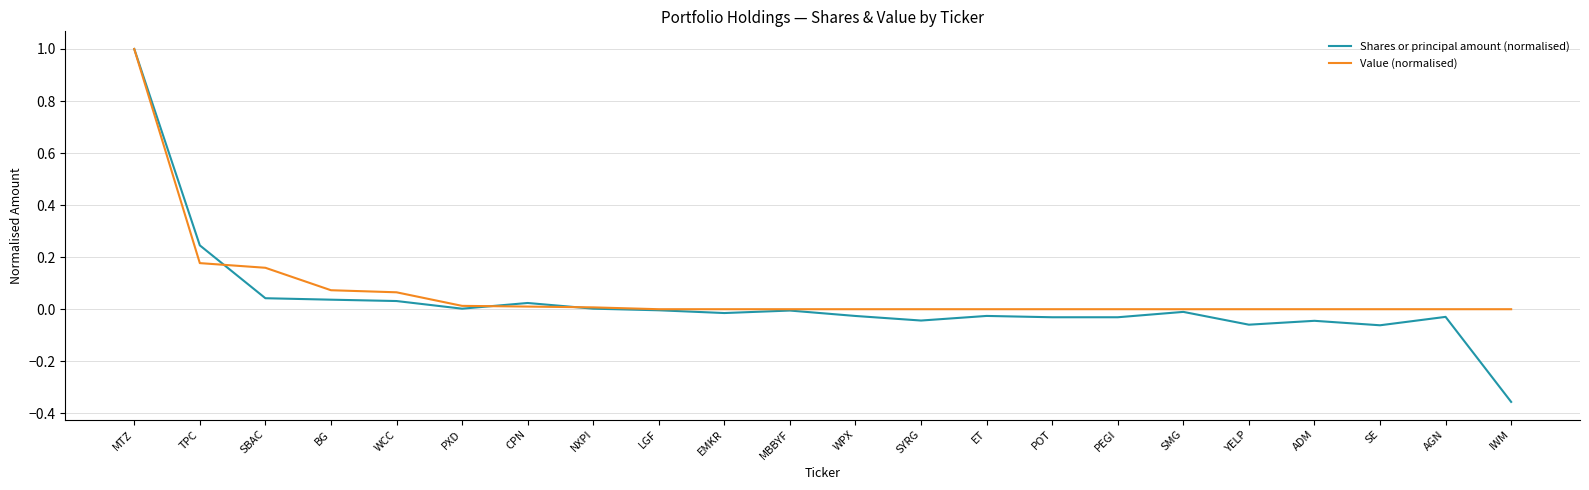

True or false: Shares or principal amount (normalised) has a value of 0.5 at MTZ.

False